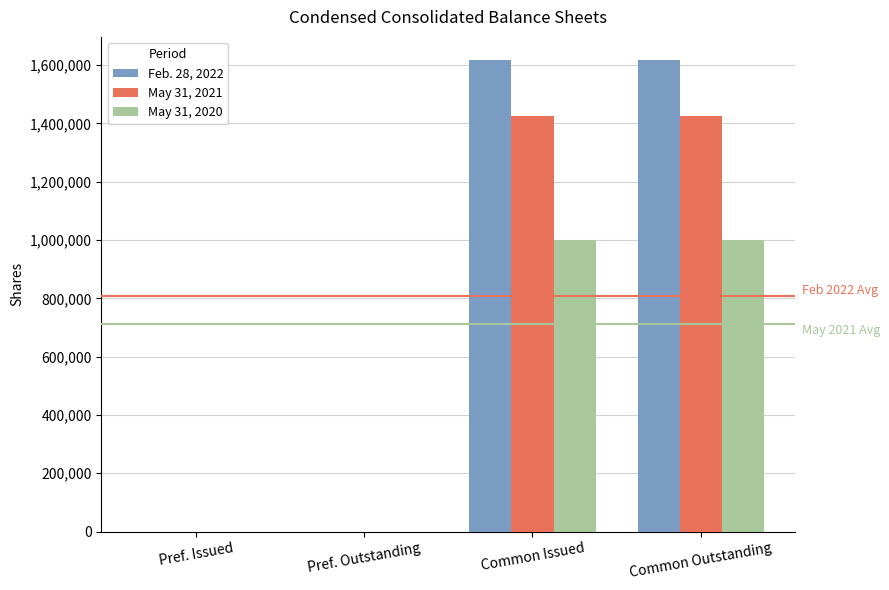

Reading right to left, extract all data points from this chart.

Feb. 28, 2022: Common Outstanding=1616022	Common Issued=1616022	Pref. Outstanding=0	Pref. Issued=0
May 31, 2021: Common Outstanding=1427124	Common Issued=1427124	Pref. Outstanding=0	Pref. Issued=0
May 31, 2020: Common Outstanding=998622	Common Issued=998622	Pref. Outstanding=0	Pref. Issued=0